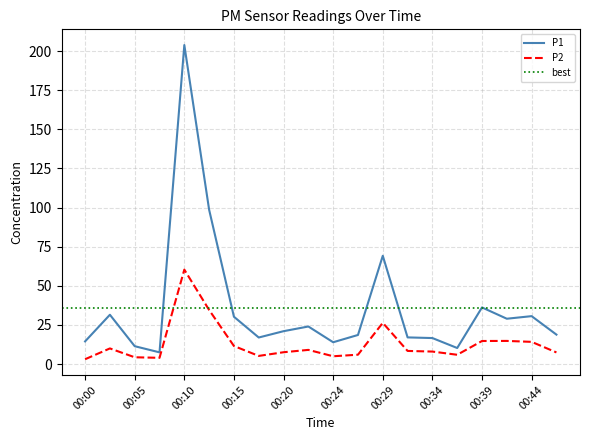

At which label does P2 first exceed 8?

00:02